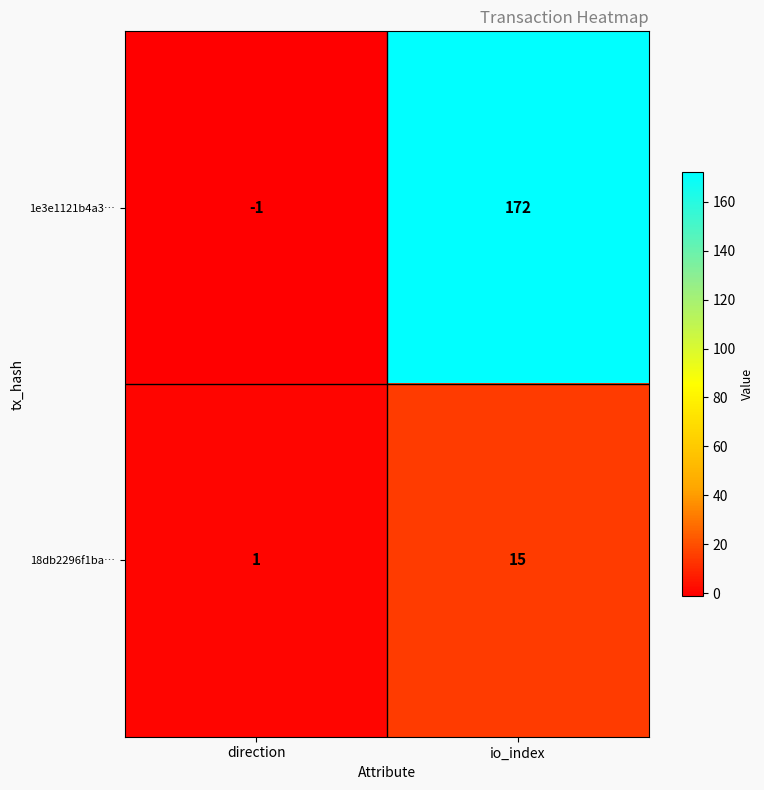

At which category is the sum across all series the highest?

io_index